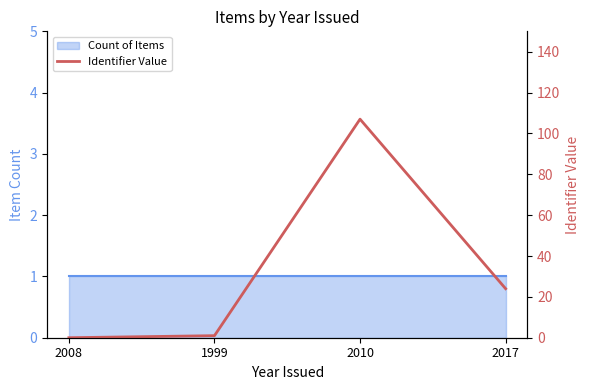

Is it true that the value at 1999 is 2?

False